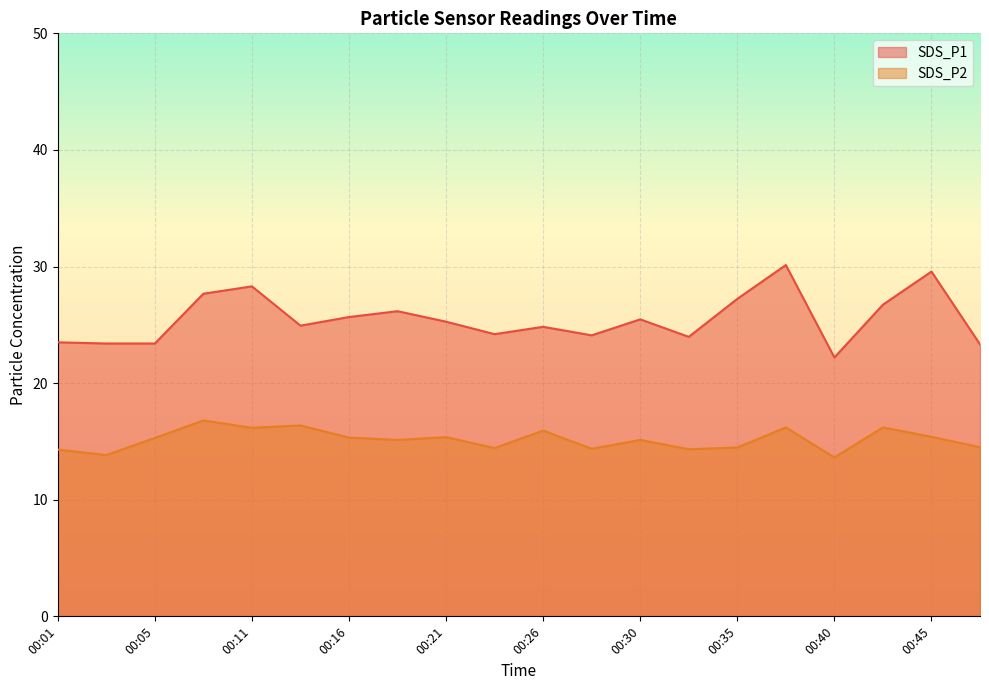

Rank the series by their average value, from lowest to highest.

SDS_P2, SDS_P1